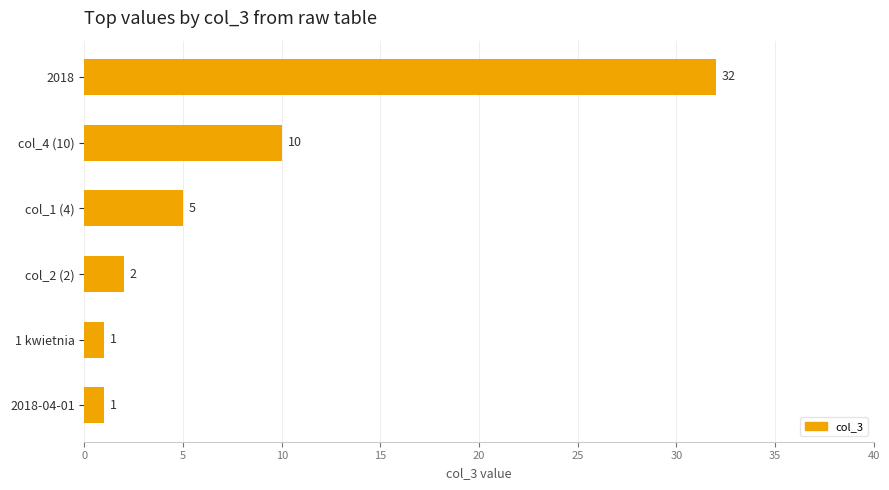

What is the greatest value displayed?

32